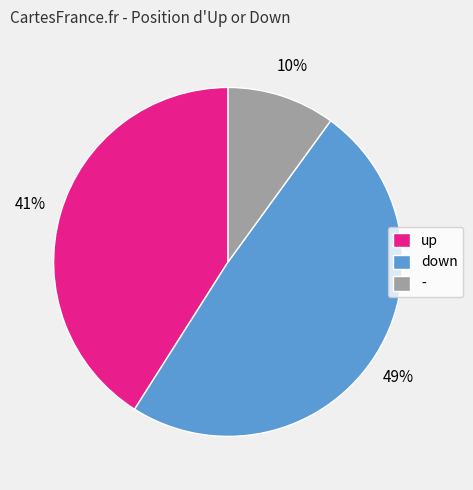

Does up represent more than half of the total?

No